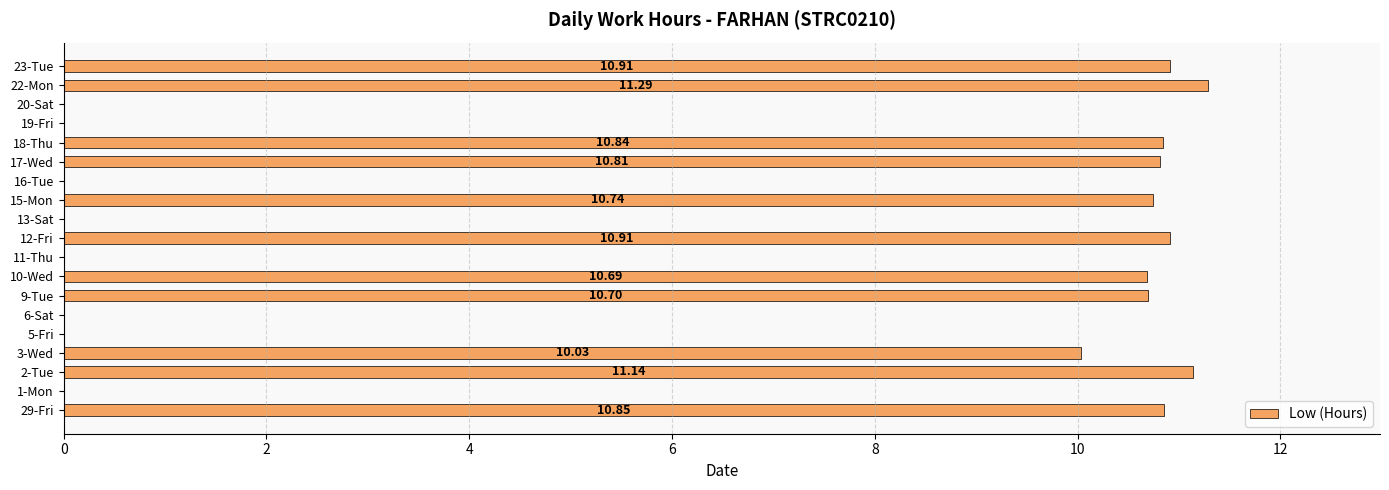

What is the sum of the values at 23-Tue and 18-Thu?

21.8